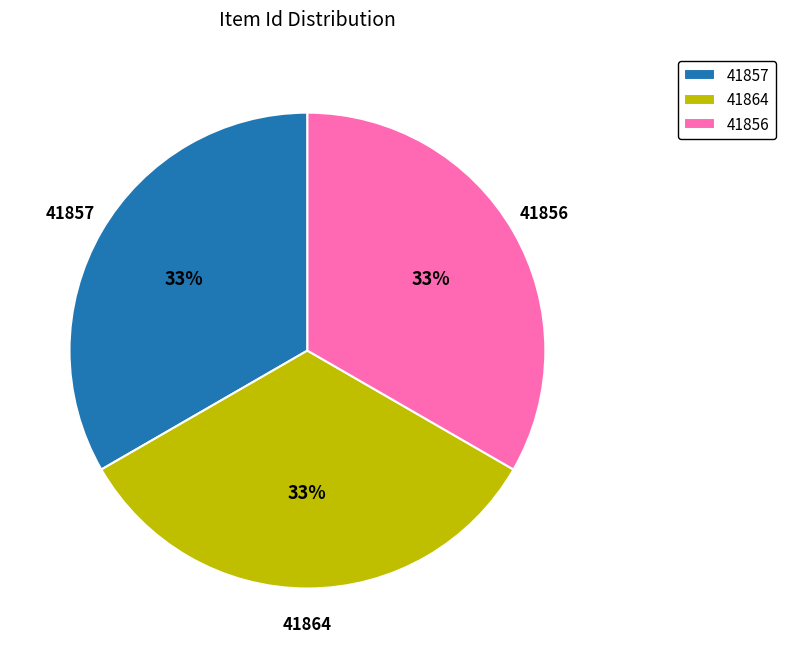

What is the ratio of the value at 41864 to the value at 41857?

1.0